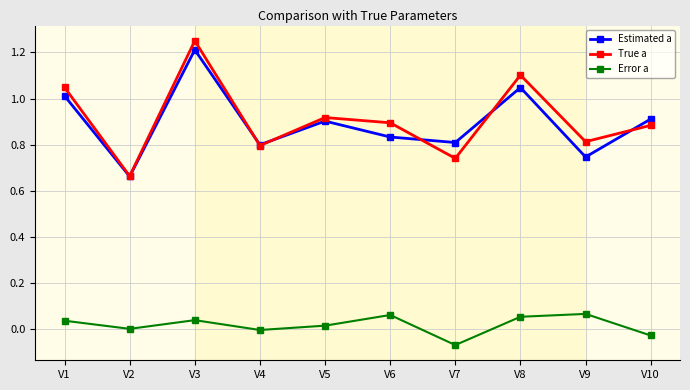

True or false: Estimated a and True a intersect in this chart.

True